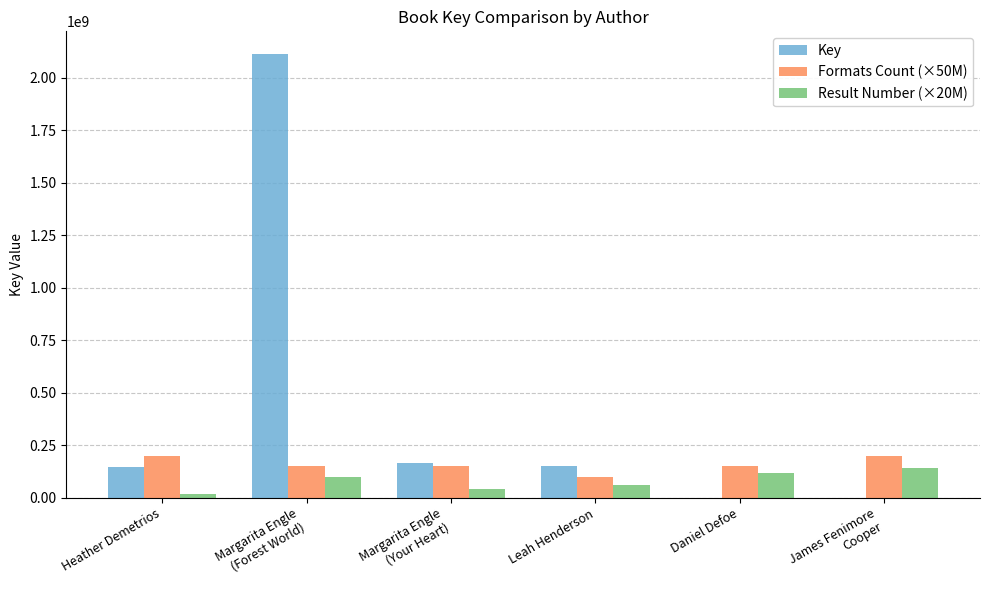

Which series has the largest total across all categories?

Key